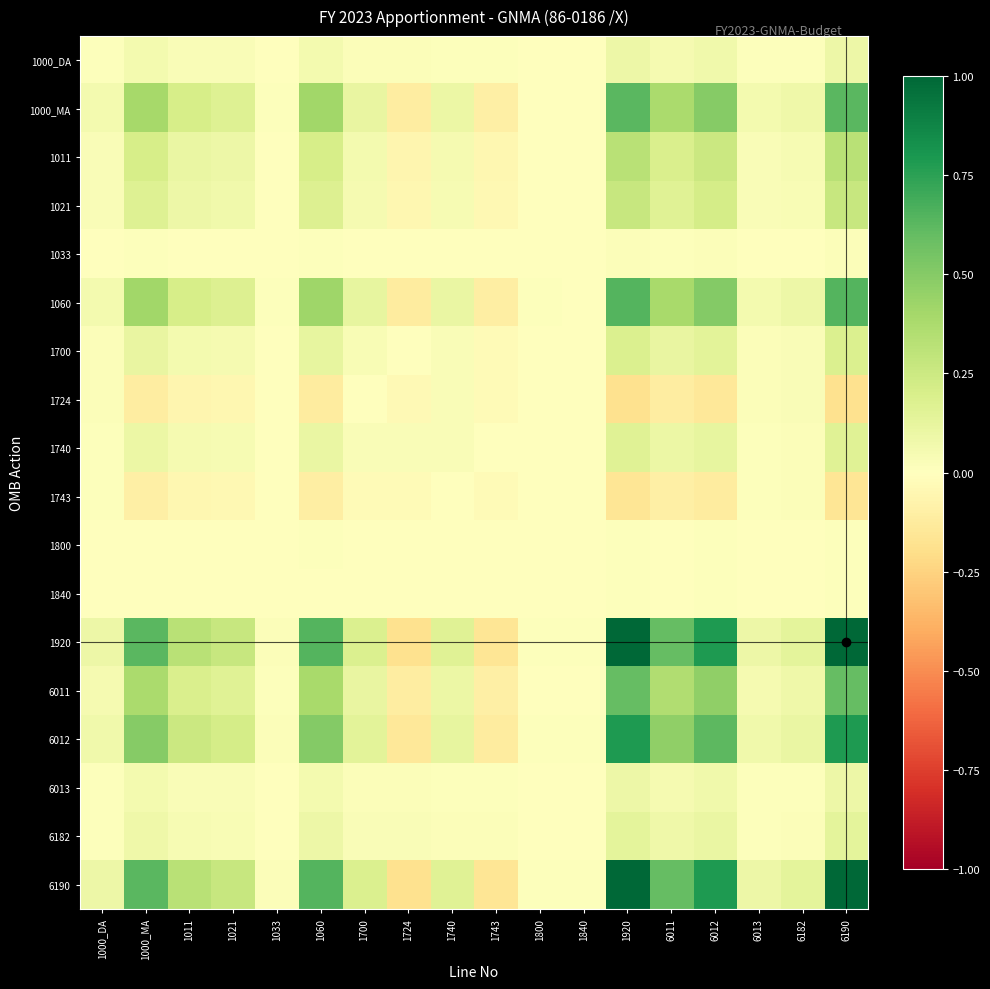

At which category is the sum across all series the highest?

1920